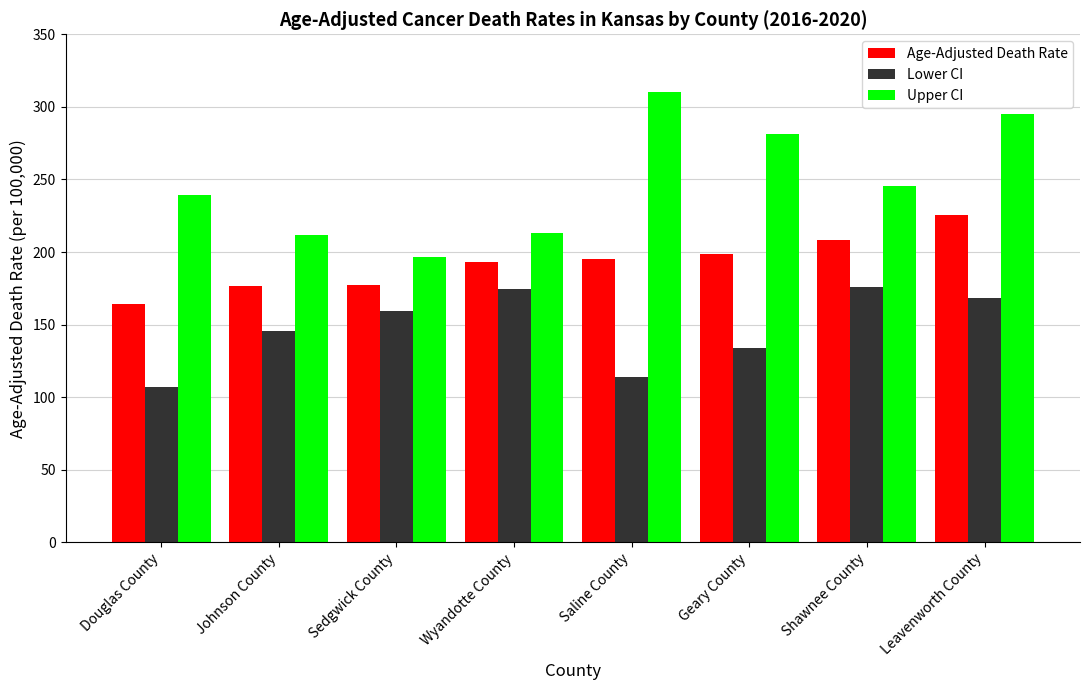

At which category is the sum across all series the highest?

Leavenworth County